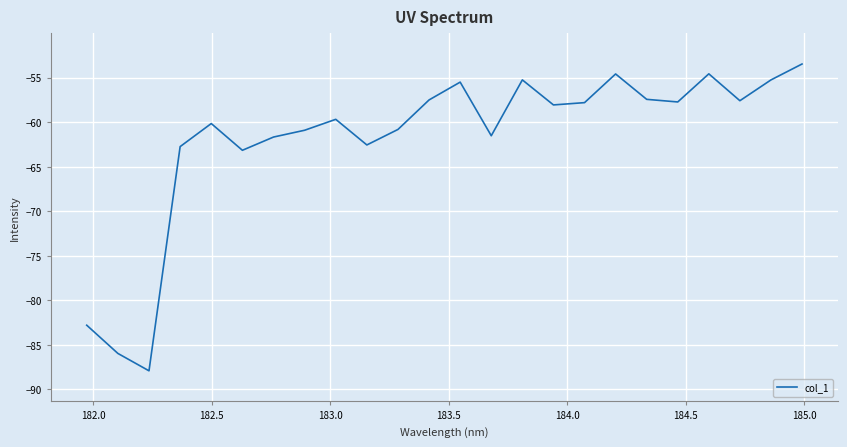

What is the difference between the maximum and minimum values?

34.4